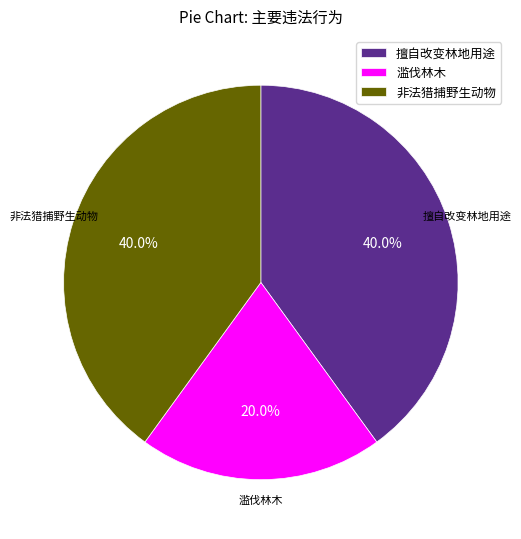

True or false: 非法猎捕野生动物 accounts for 40% of the total.

True